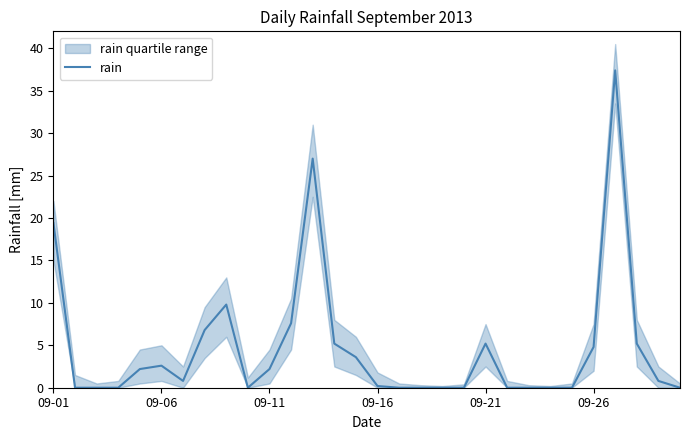

What position from the right is 23?

7